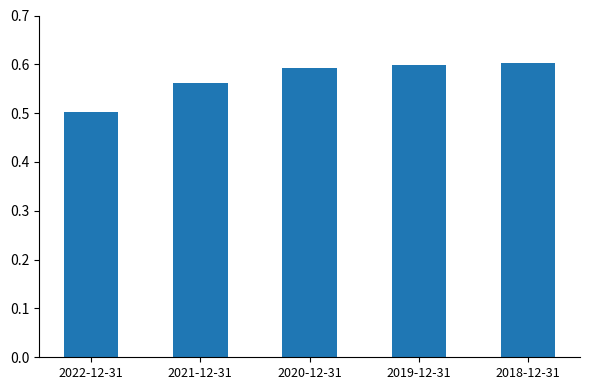

What is the sum of all values?

2.9